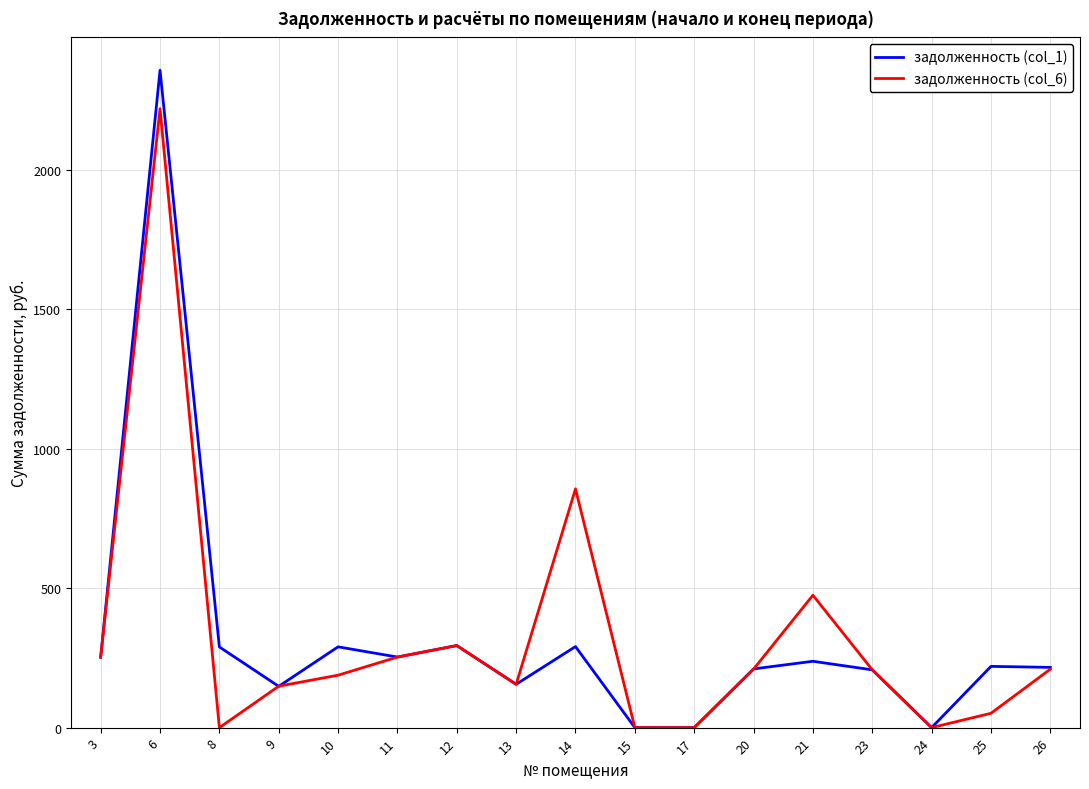

What is the highest value of the задолженность (col_1) series?

2356.0